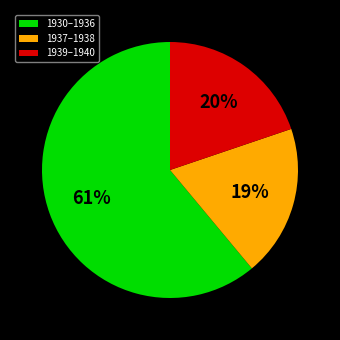

Is the sum of 1939–1940 and 1937–1938 greater than half?

No